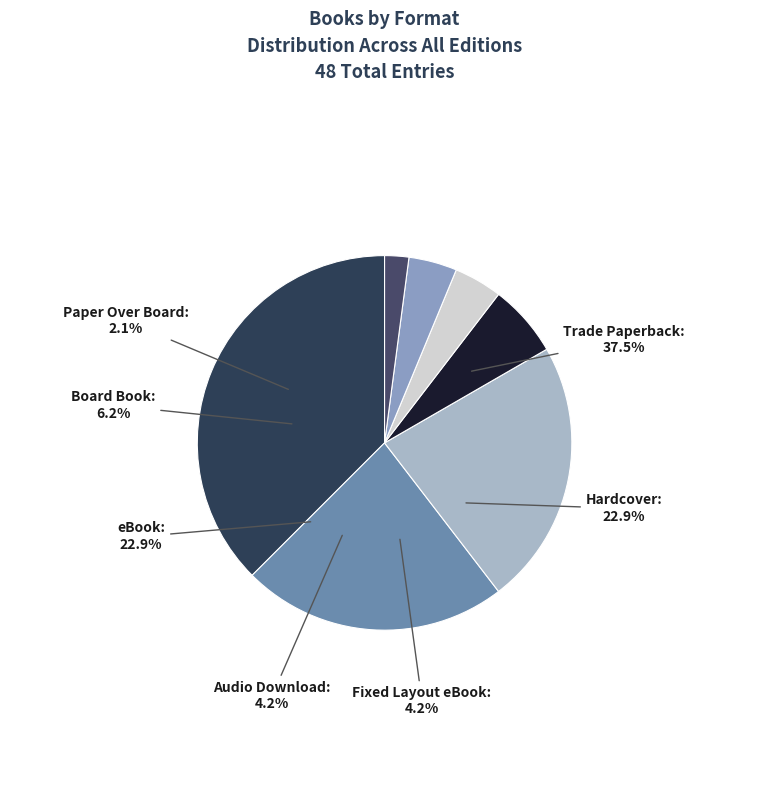

Do Hardcover and Fixed Layout eBook together represent more than half of the pie?

No